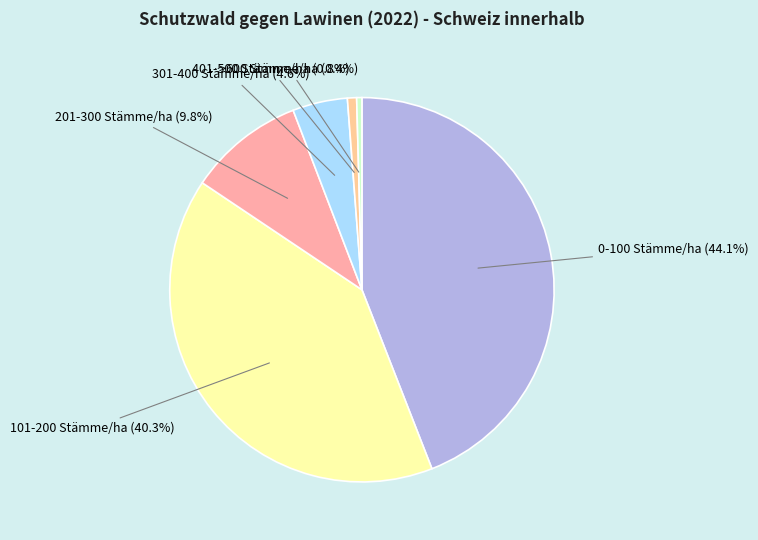

How many segments does this pie chart have?

6